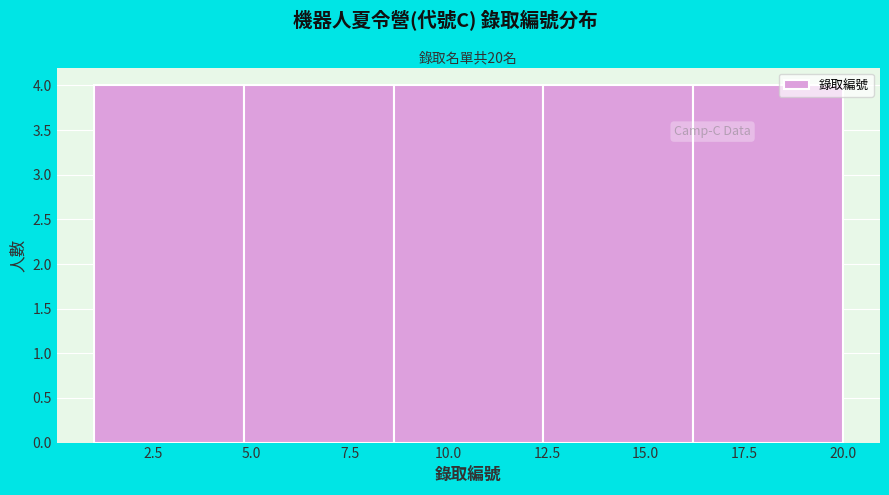

Reading left to right, list every bar in this chart as the range it spans on the x-axis followed by its height. Neither the bar edges nor the heights are printed on the chart, so give them approximately, as read against the axes.

1.0 to 4.8: 4
4.8 to 8.6: 4
8.6 to 12.4: 4
12.4 to 16.2: 4
16.2 to 20.0: 4